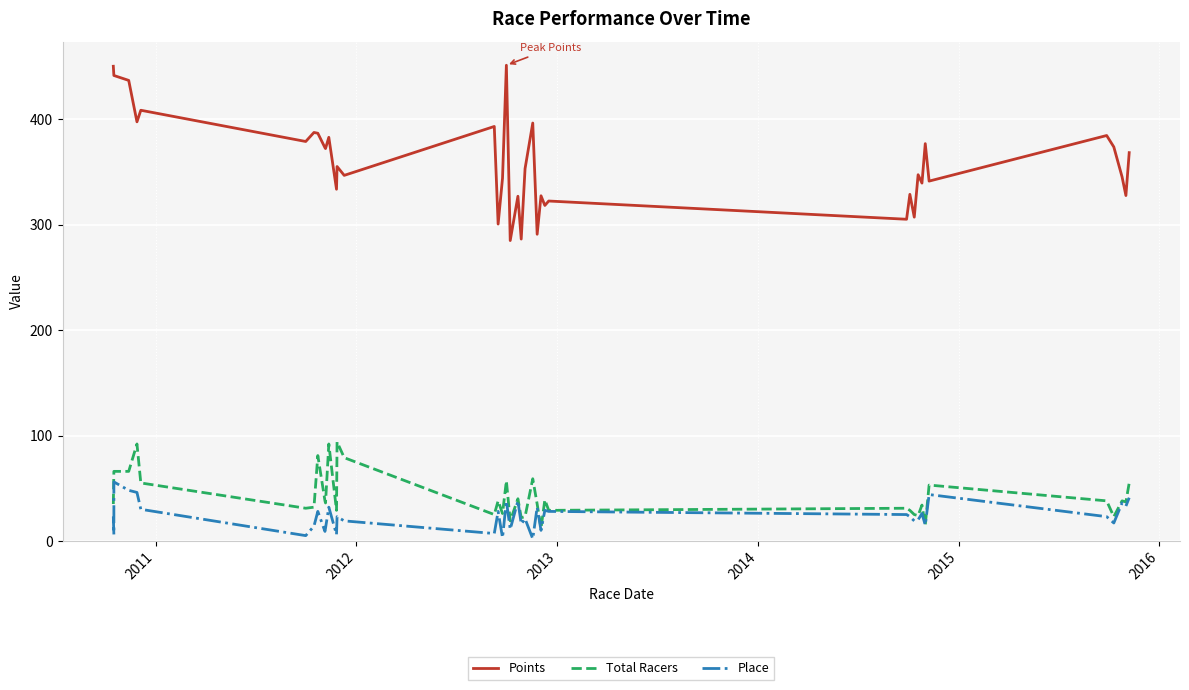

How many data points in Place are less than 23?

18